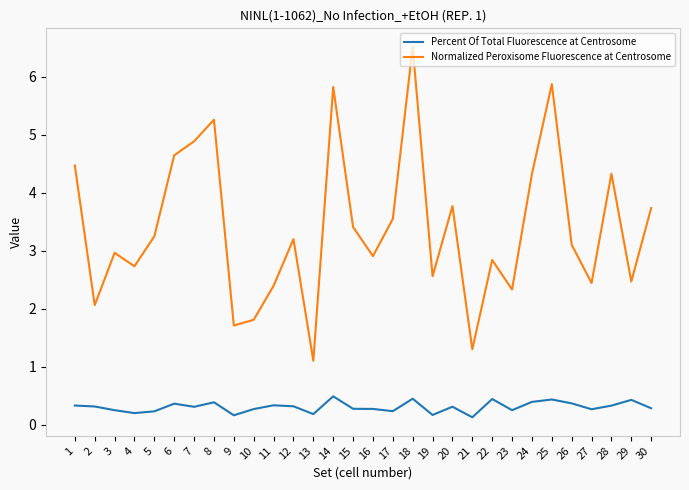

What is the difference between the Normalized Peroxisome Fluorescence at Centrosome values at 24 and 17?

0.8